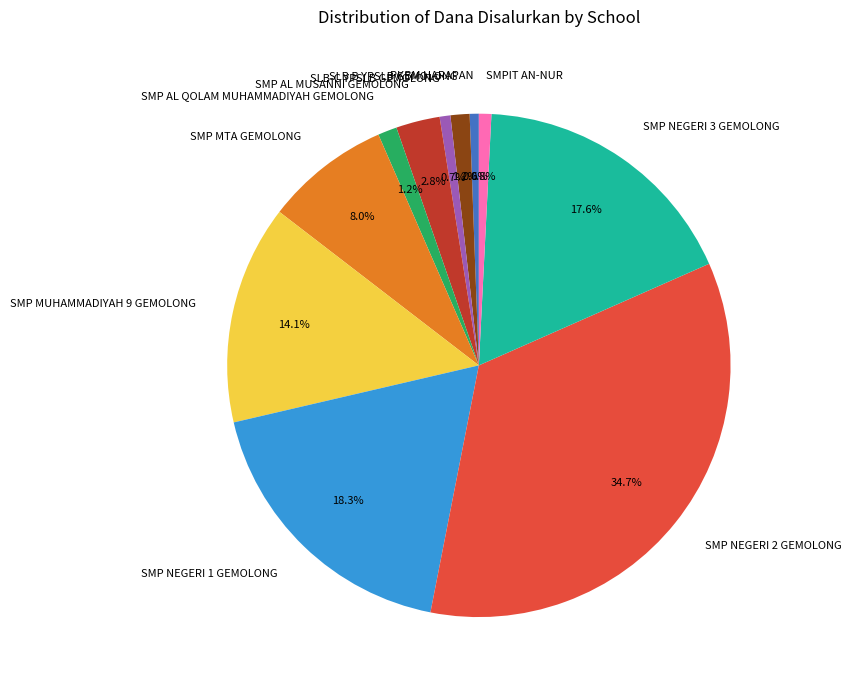

How much of the chart is everything except SMP NEGERI 2 GEMOLONG?

65.3%